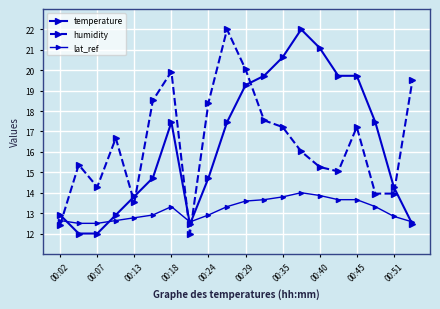

Is this an area chart (filled region under the line)?

No